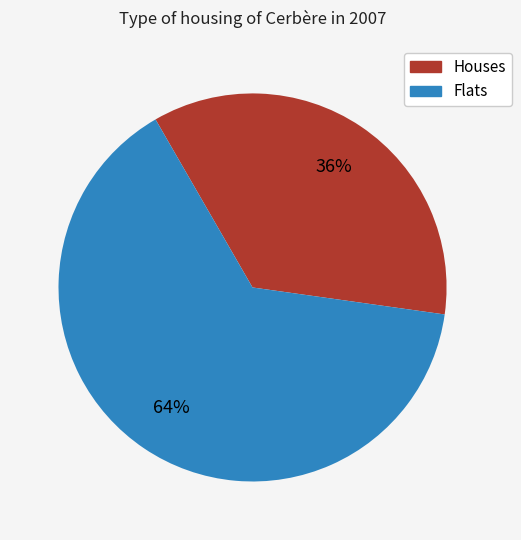

To the nearest percent, what is the average slice percentage?

50%